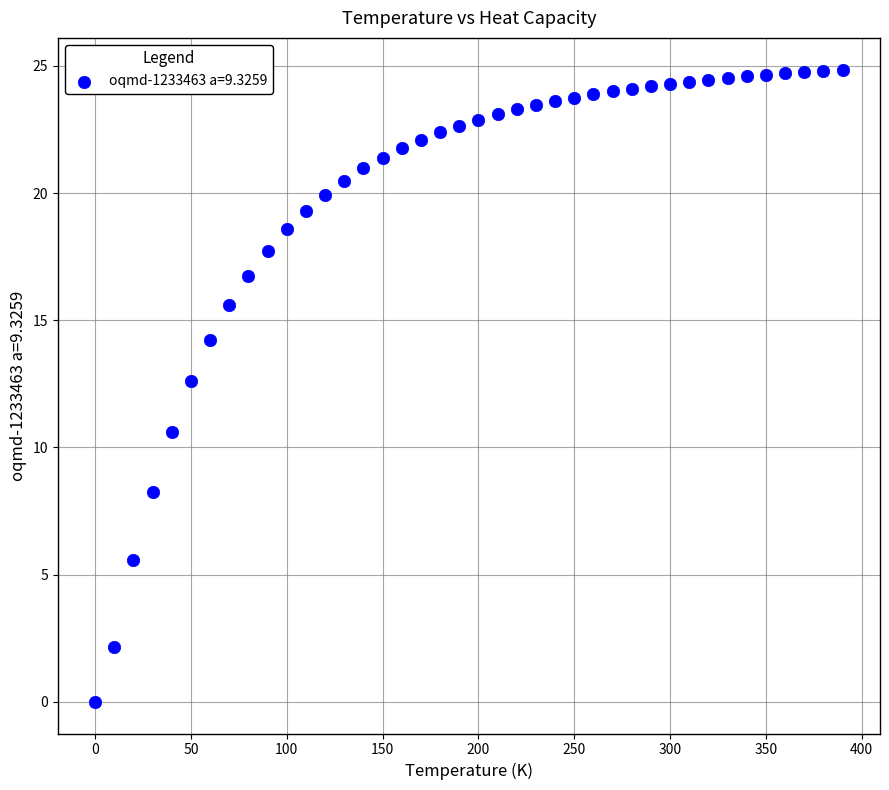

What is the range of X values (max minus min)?

390.0